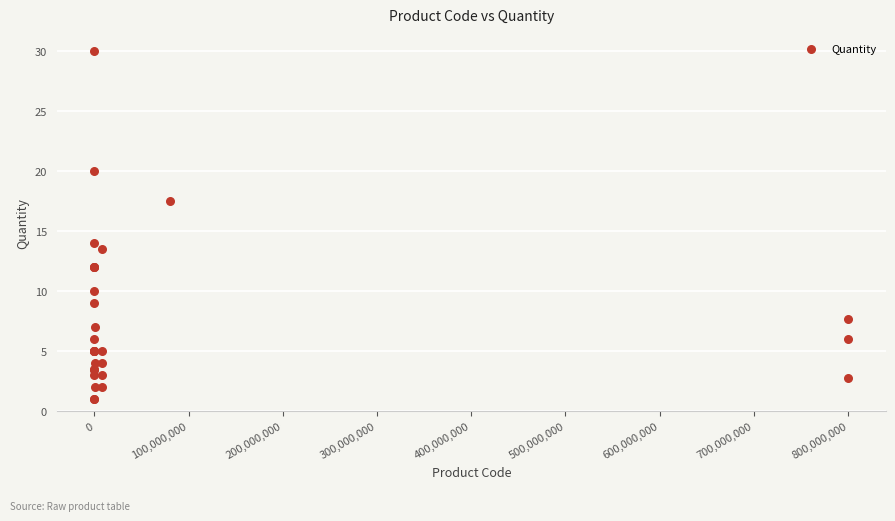

What Y value in the scatter plot is closest to 15?

14.0